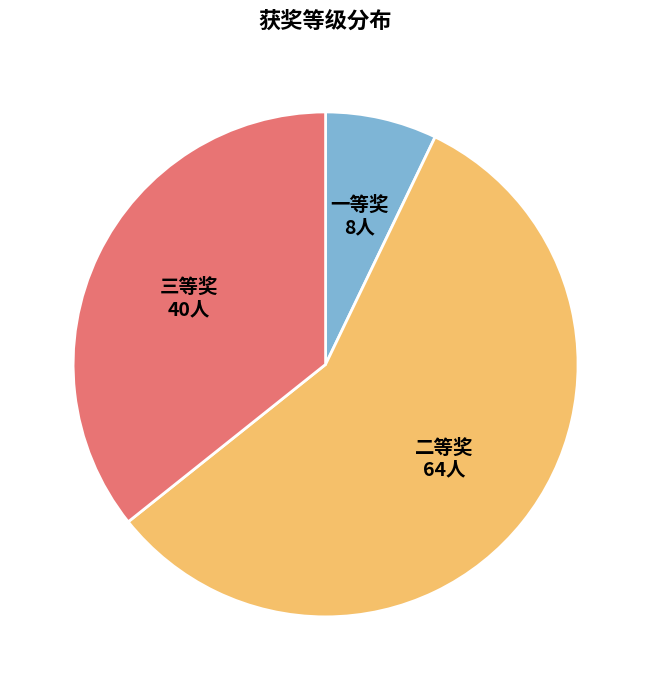

Combined, do 一等奖 and 三等奖 account for over 50%?

No